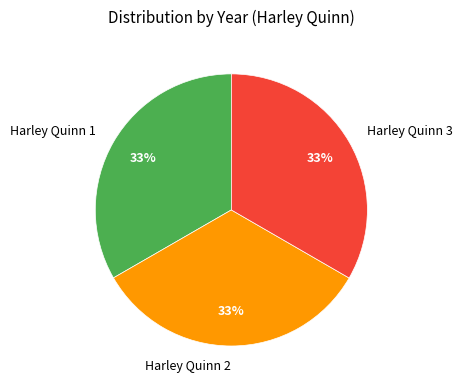

To the nearest percent, what portion does Harley Quinn 2 represent?

33%